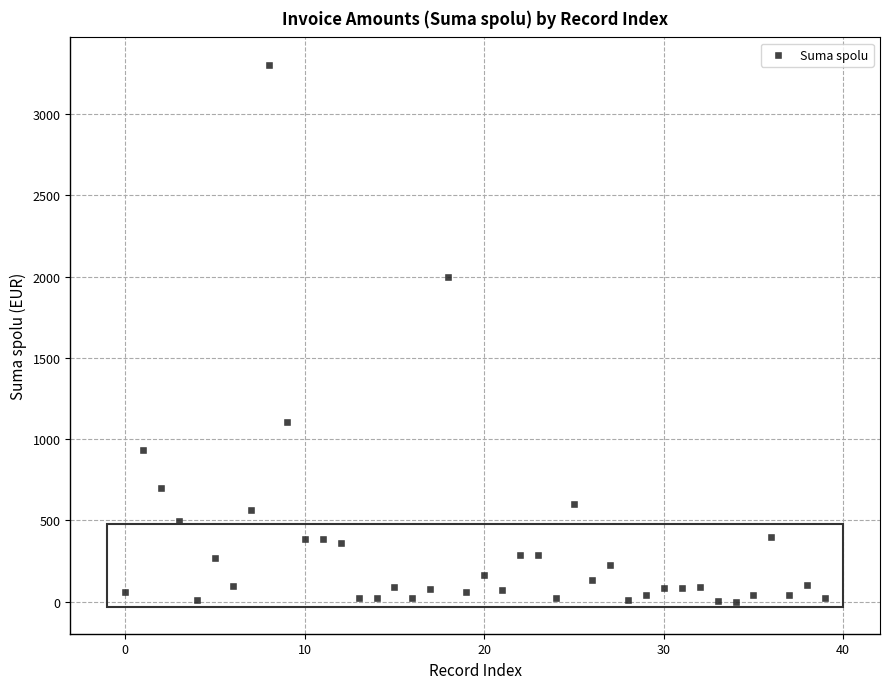

What Y value in the scatter plot is closest to 1652?

2000.0